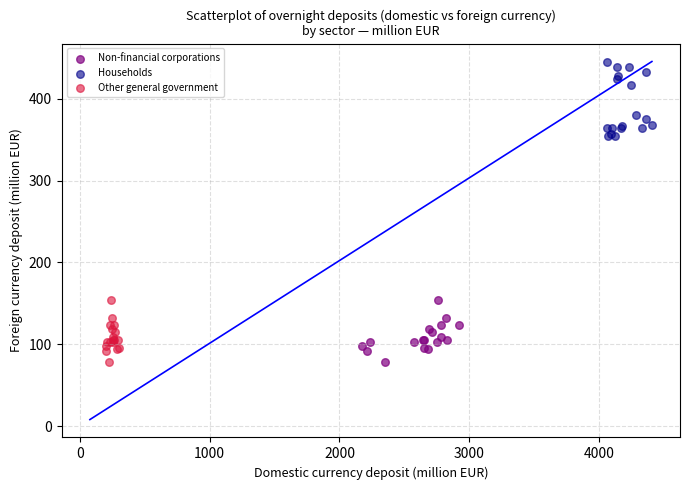

Which series contains the highest Y value?

Households